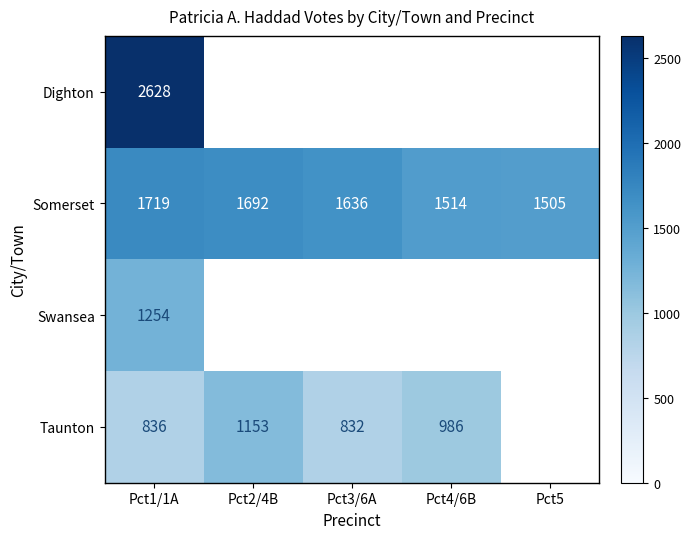

True or false: Dighton has a value of 2628 at Pct1/1A.

True